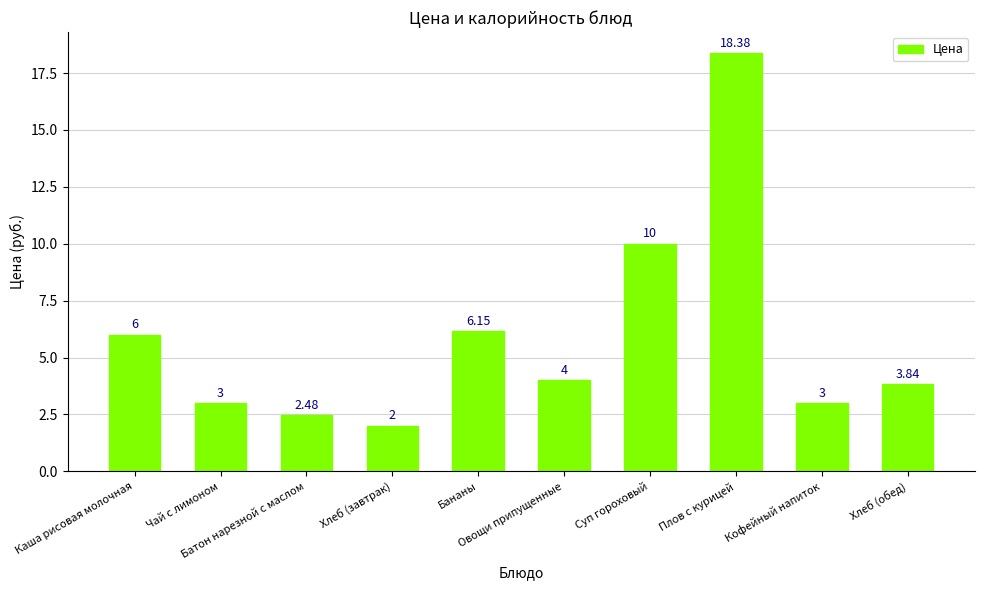

At which category does the chart reach its minimum across all series?

Хлеб (завтрак)